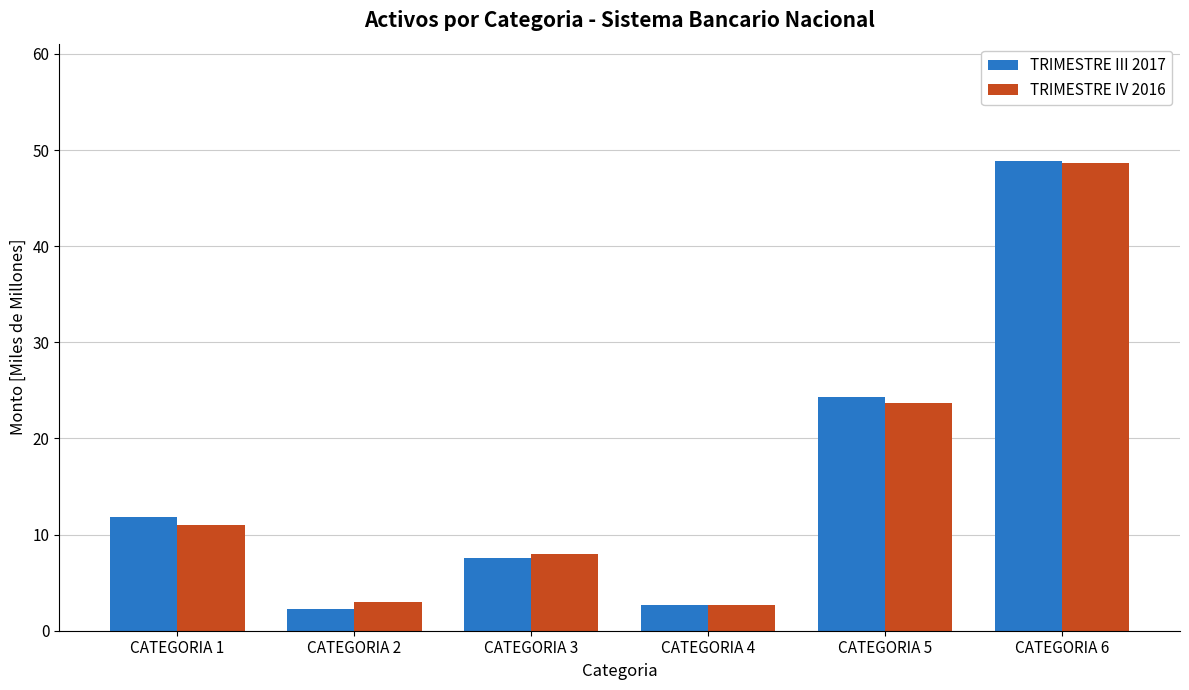

What is the sum of all TRIMESTRE IV 2016 values?

97.2